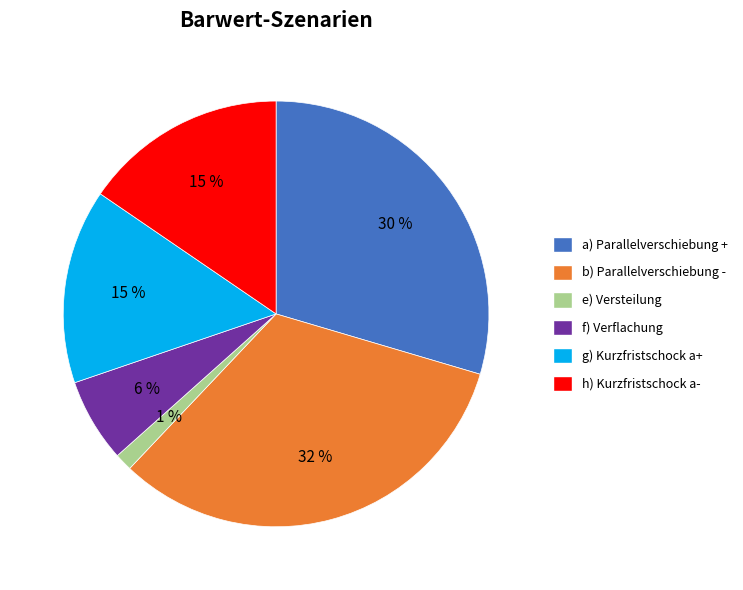

What is the ratio of the value at f) Verflachung to the value at g) Kurzfristschock a+?

0.4